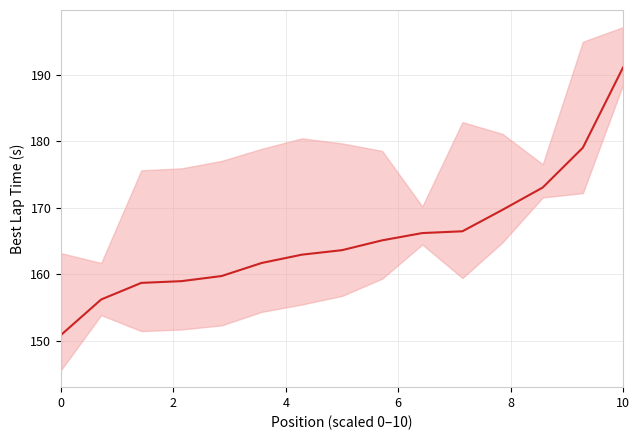

What is the difference between the maximum and second lowest values?

34.9